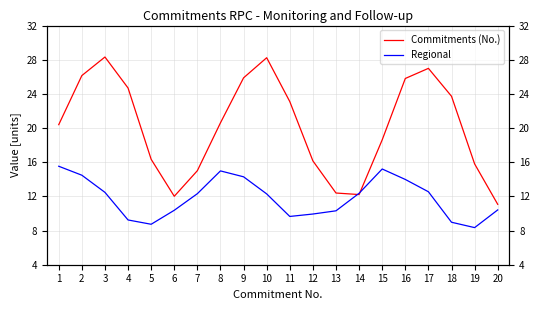

Which series changed the most between 9 and 13?

Commitments (No.)